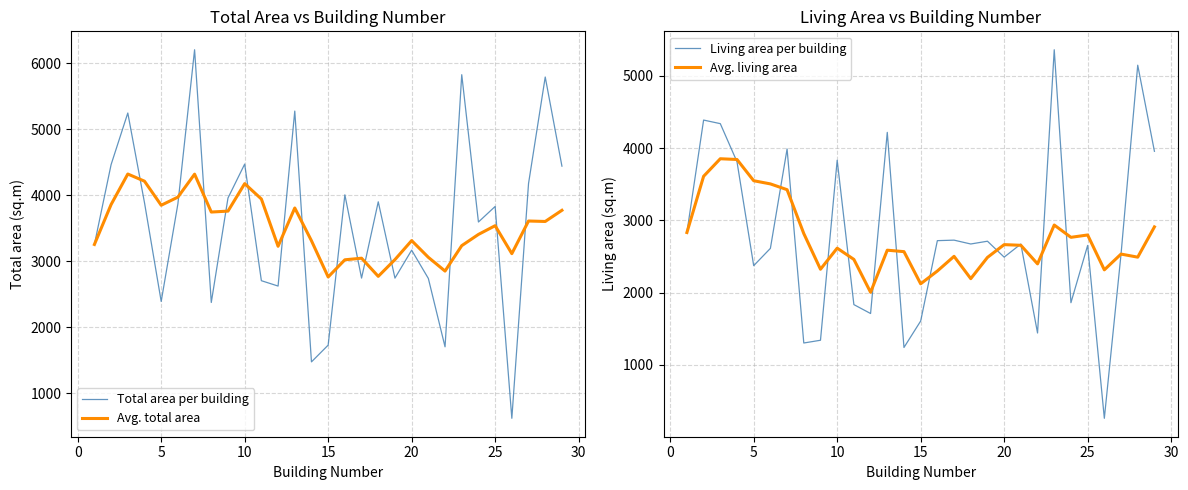

How many data points in Total area per building are less than 3828?

14